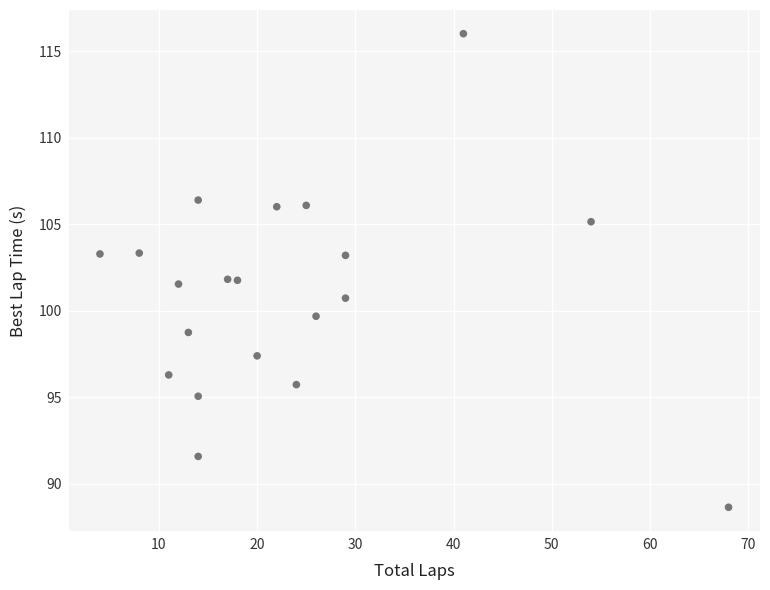

What is the range of Y values (max minus min)?

27.4